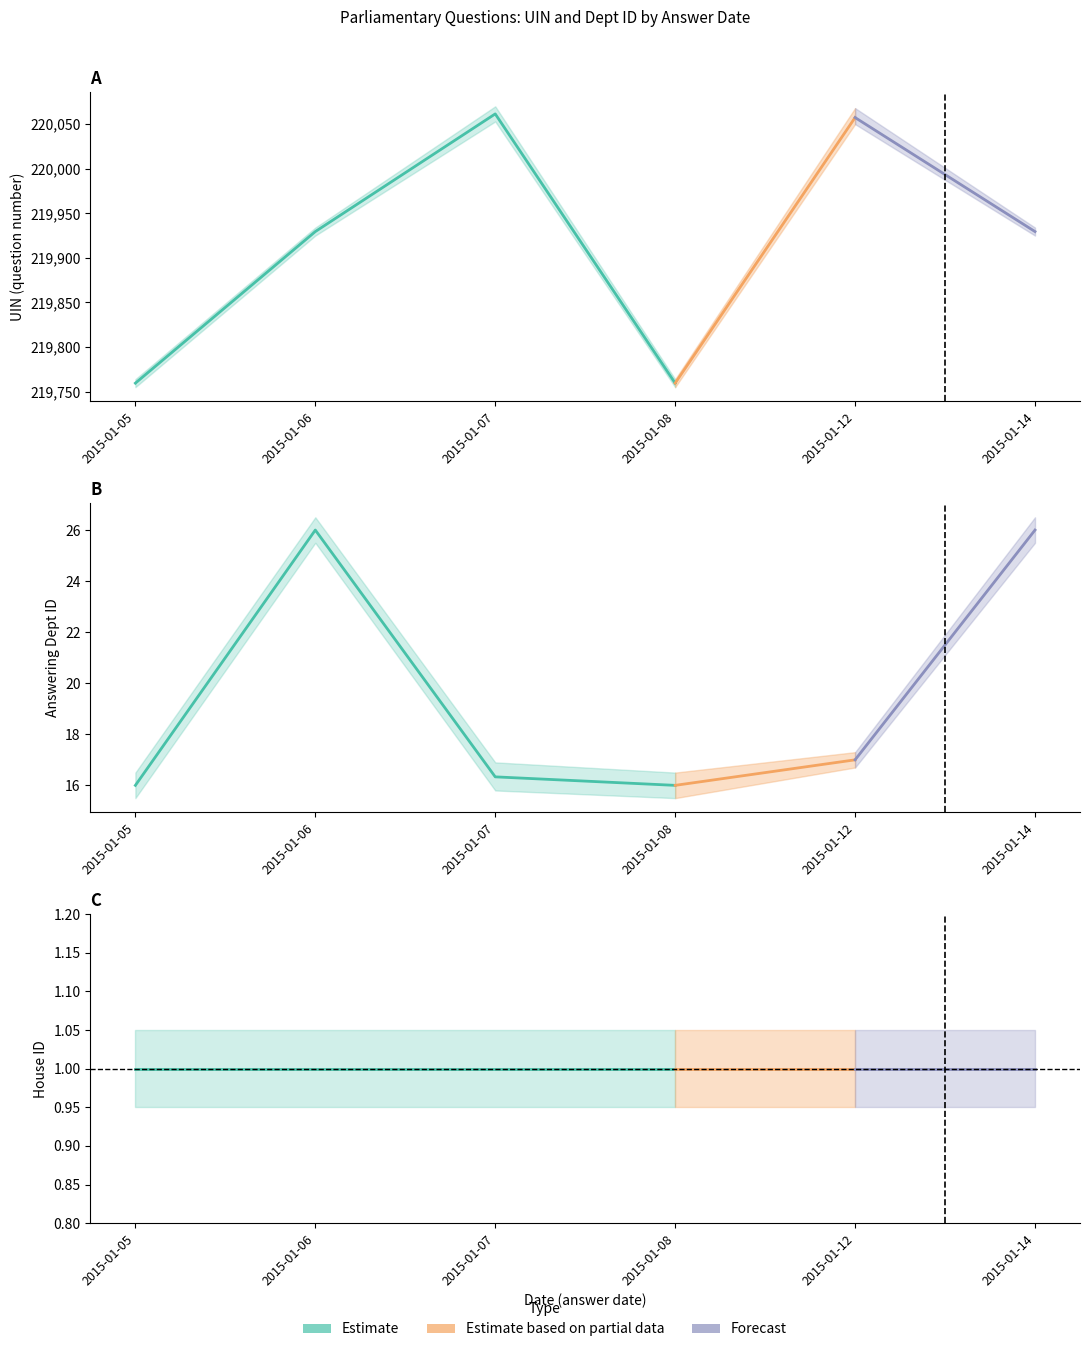

What is the maximum value shown in the chart?

220069